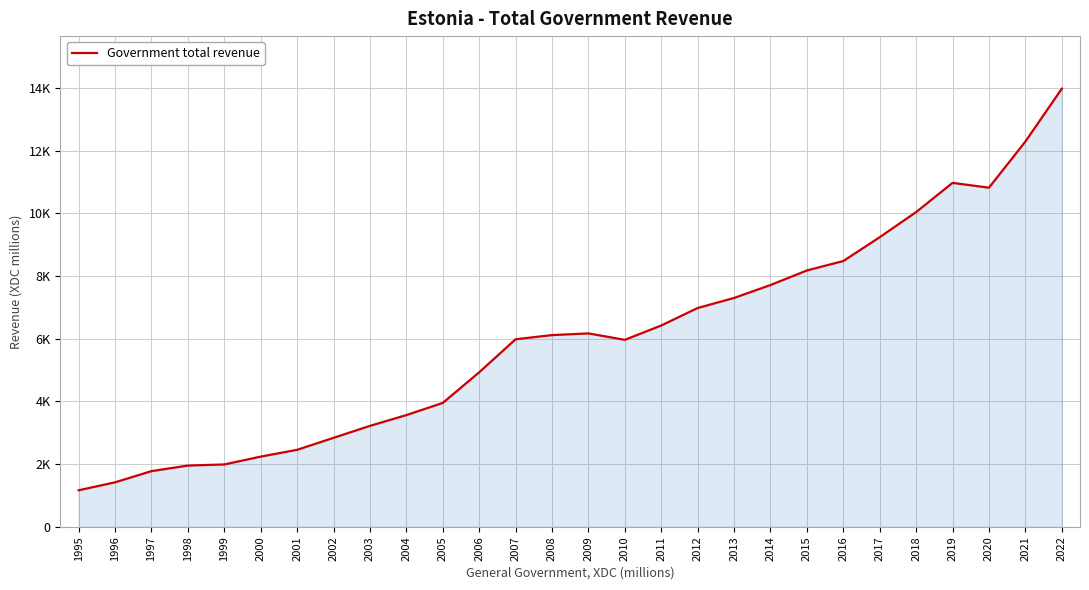

Which category has the lowest value across all series?

1995